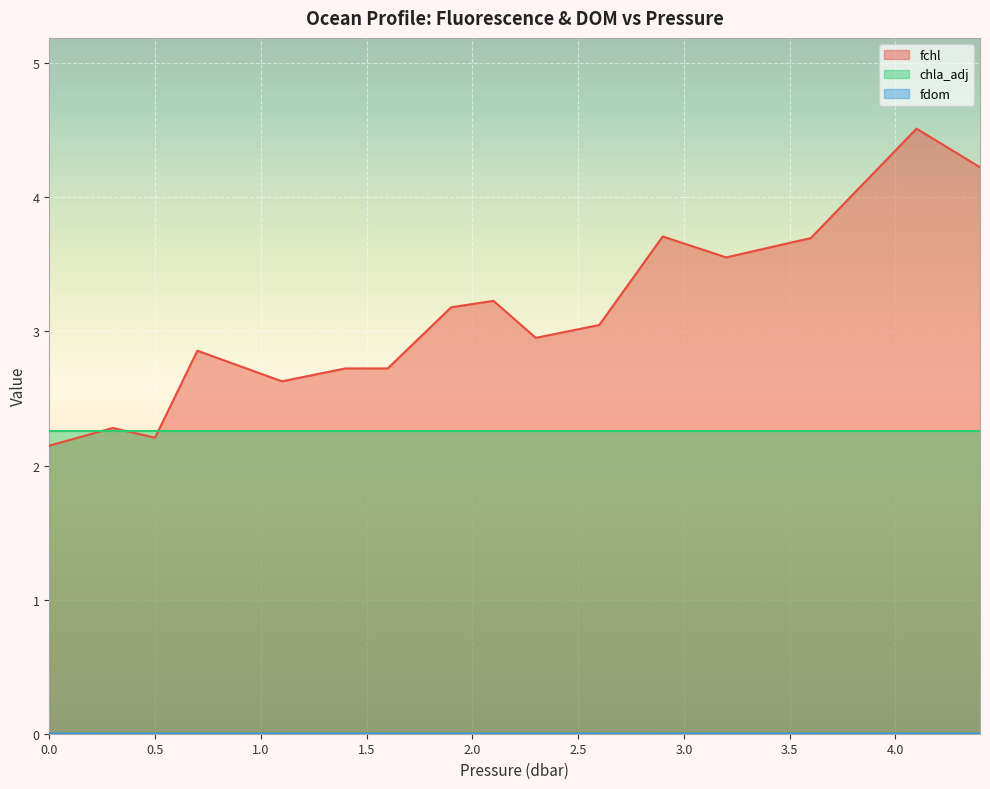

What is the greatest value displayed?

4.5